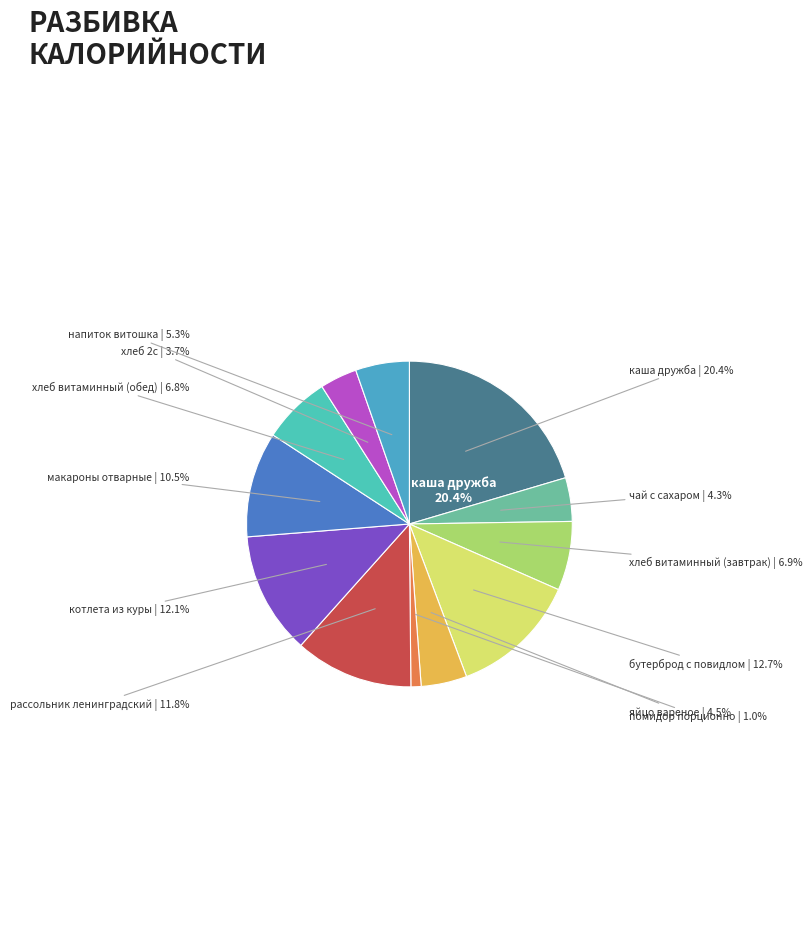

Is the sum of каша дружба and помидор порционно greater than half?

No